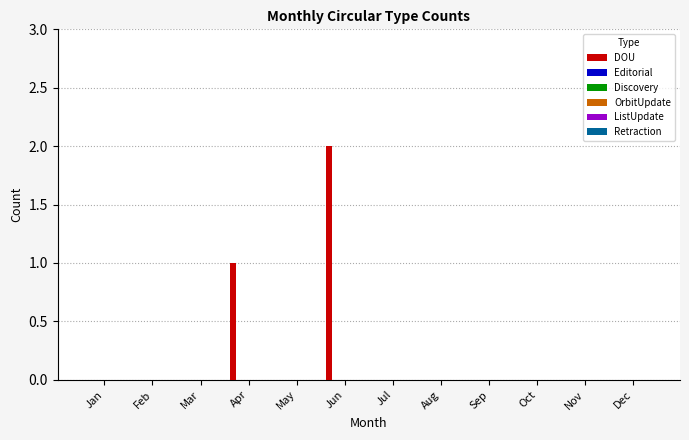

What is the sum of all values?

3